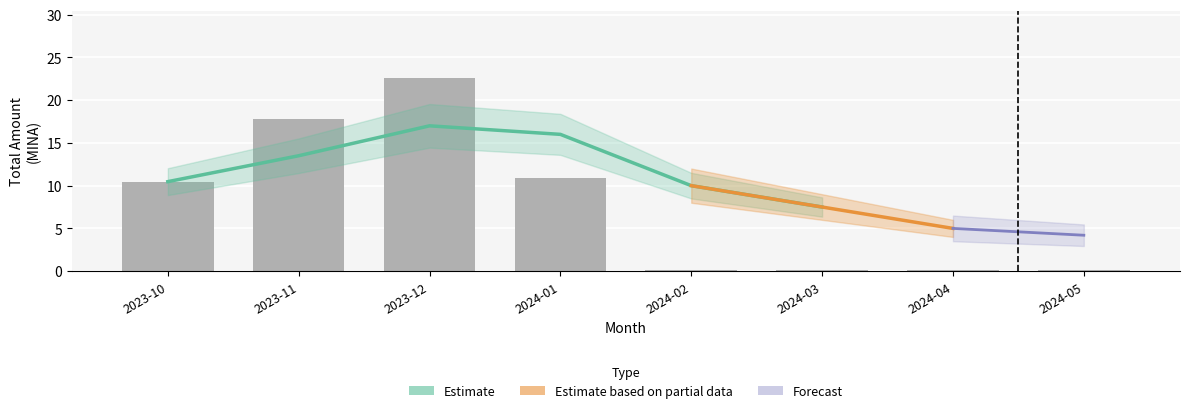

List the labels in order of value, largest first.

2023-12, 2023-11, 2024-01, 2023-10, 2024-05, 2024-02, 2024-04, 2024-03